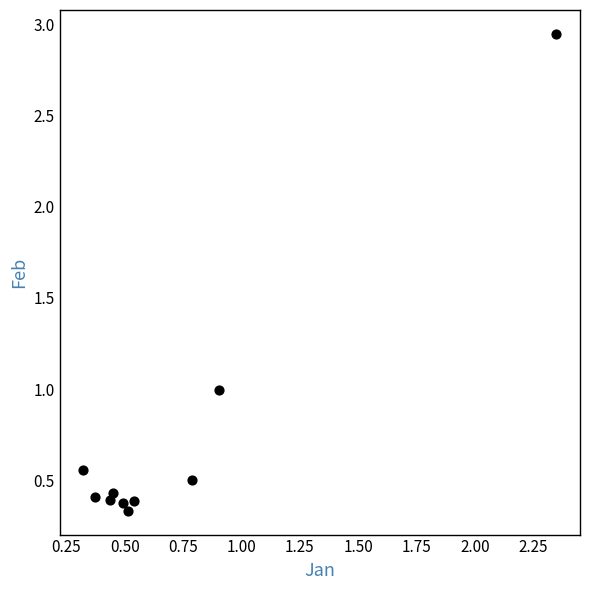

What is the average X value?

0.7